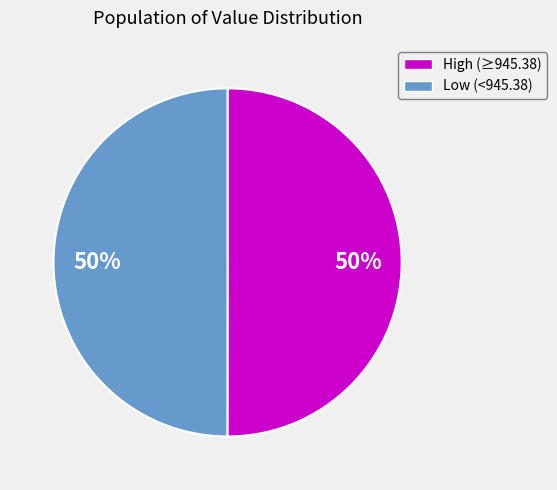

Combined, do Low (<945.38) and High (≥945.38) account for over 50%?

Yes